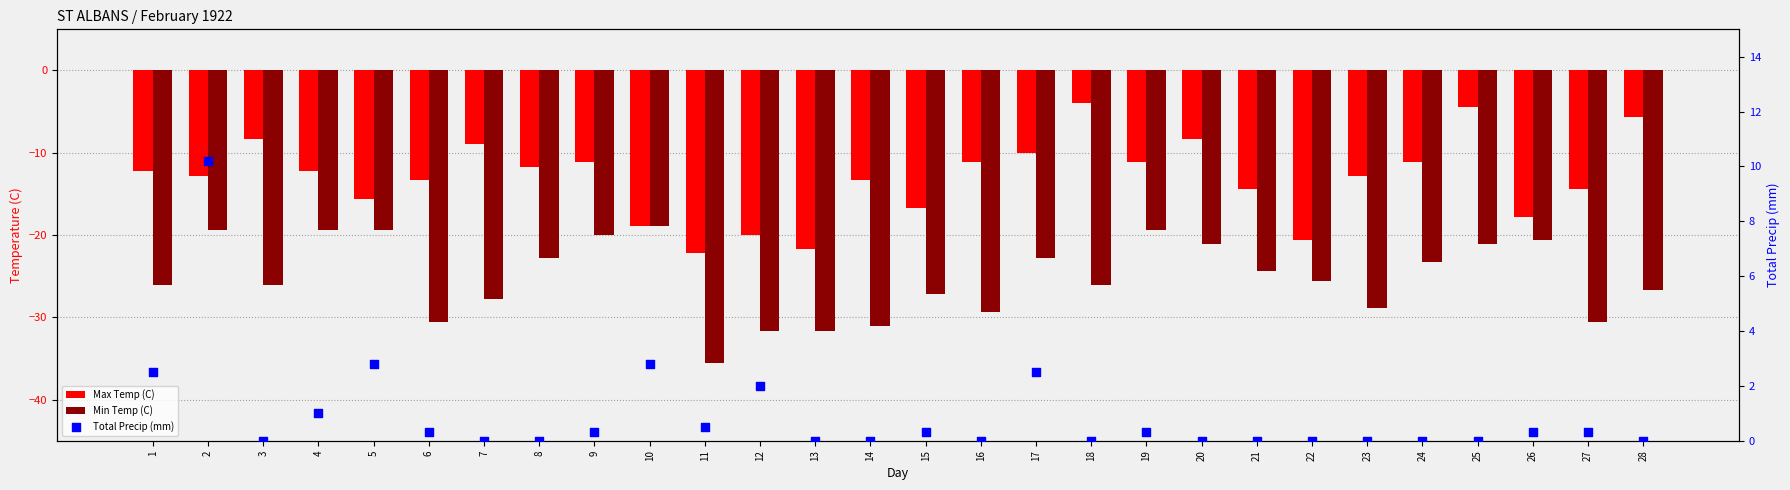

Which series contains the highest Y value?

Total Precip (mm)